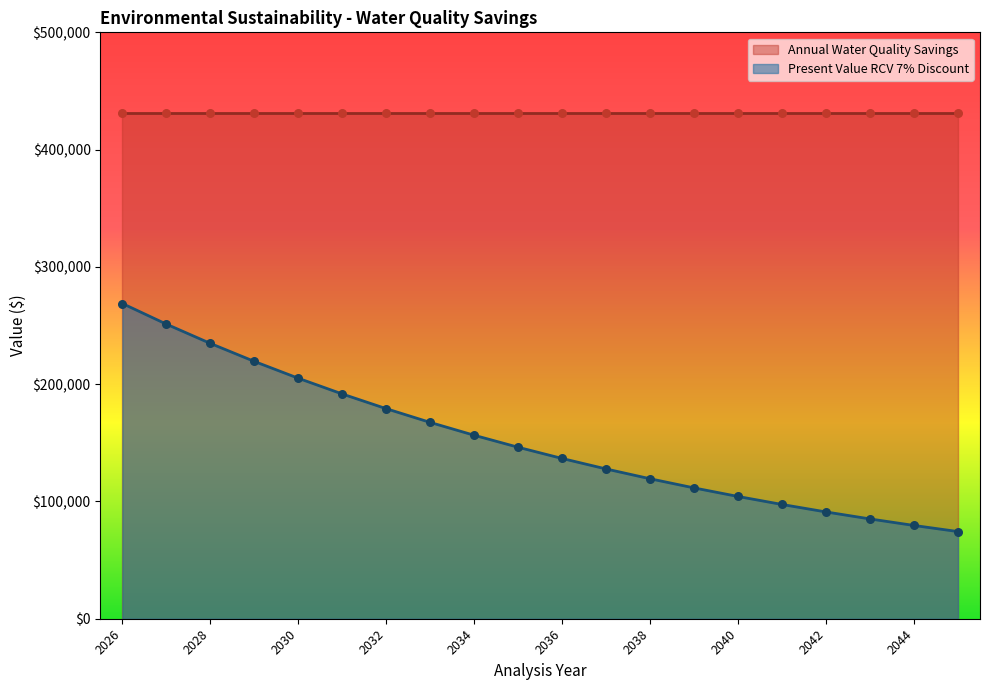

Approximately how many times larger is the value at 2039 compared to 2032?

0.6